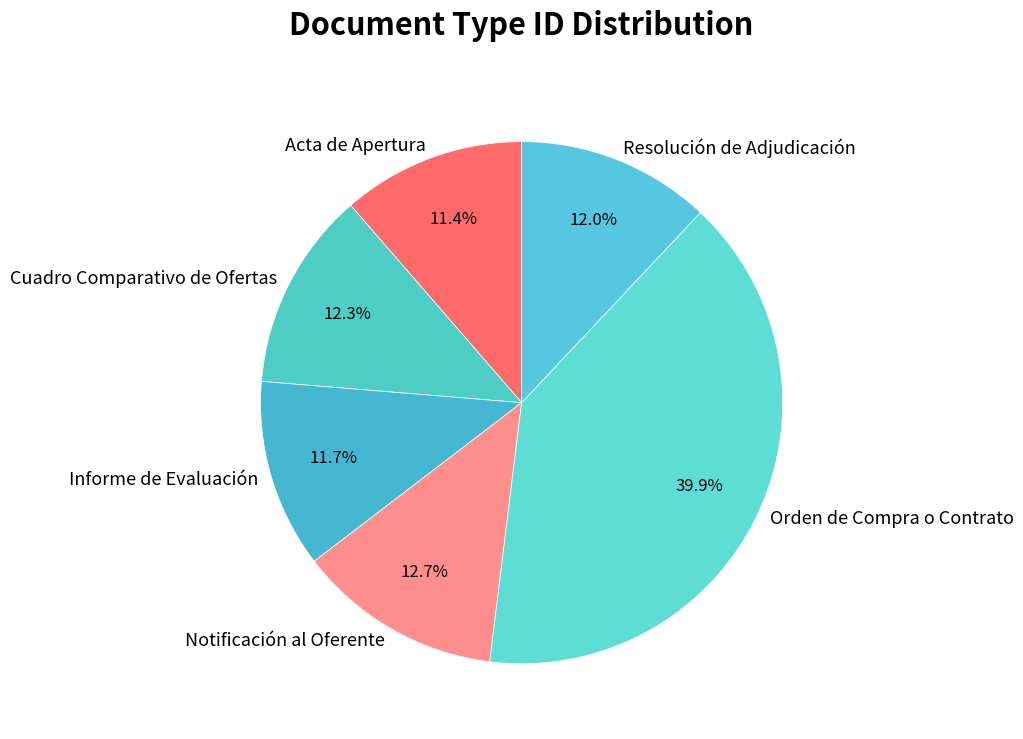

What is the largest slice in the pie chart?

Orden de Compra o Contrato